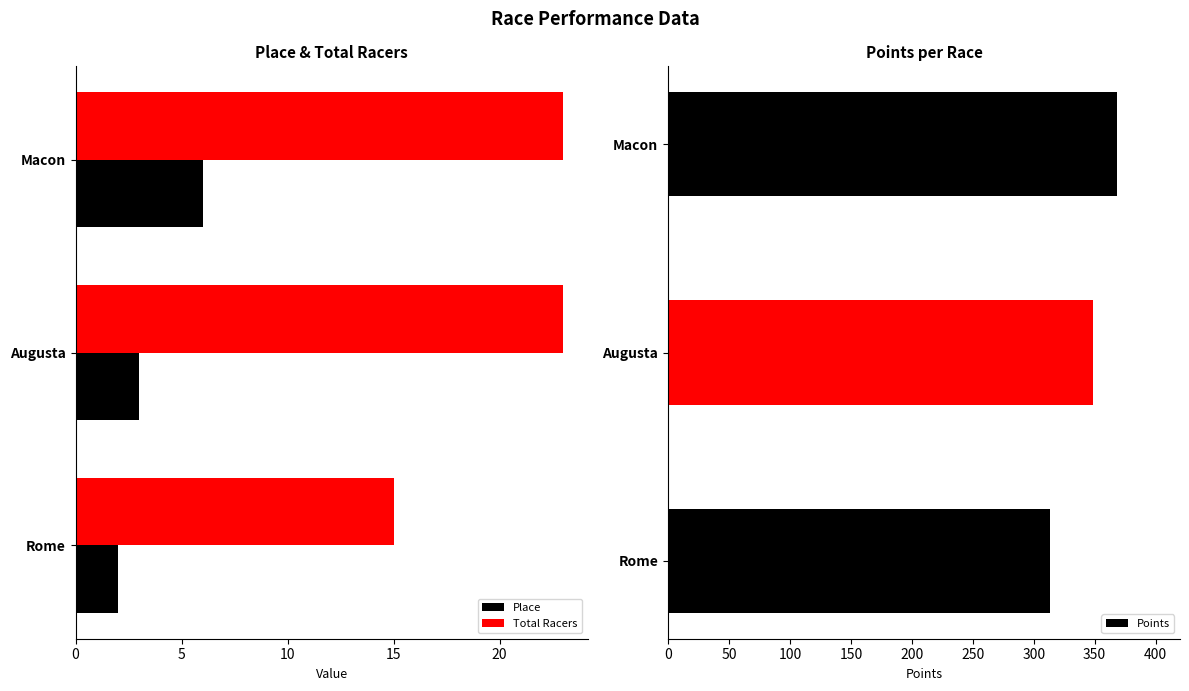

What is the difference between the second highest and minimum values in the Place series?

1